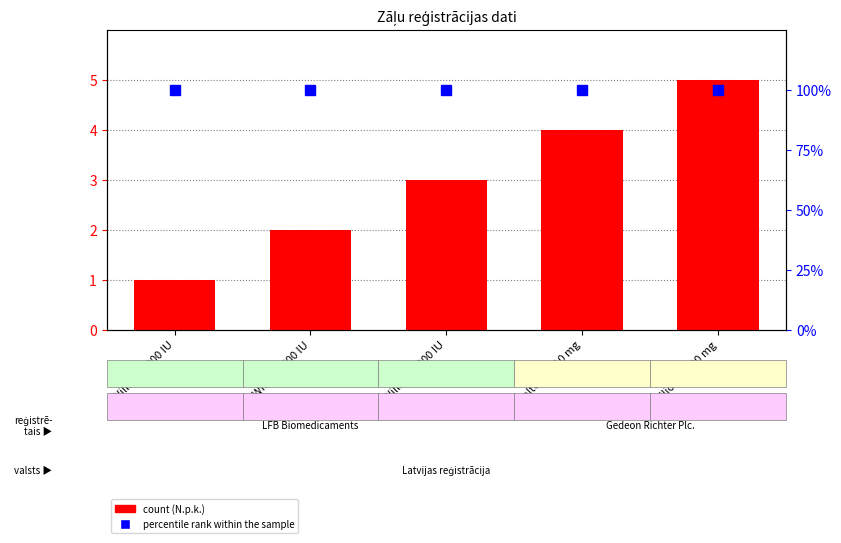

What is the average value of the percentile rank within the sample series?

100